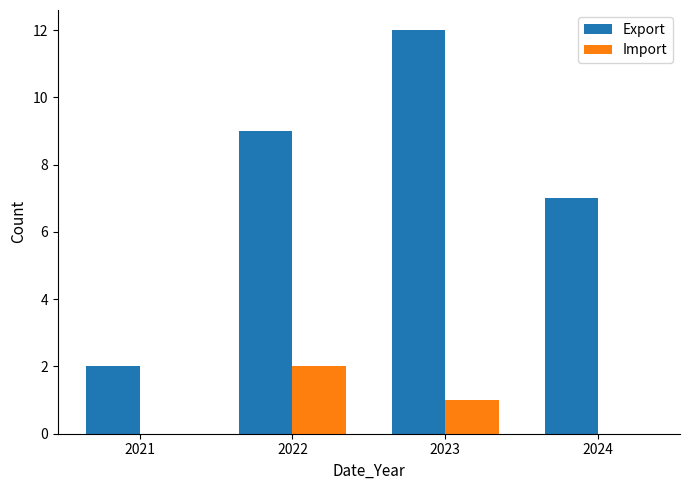

Count the number of data series in this chart.

2